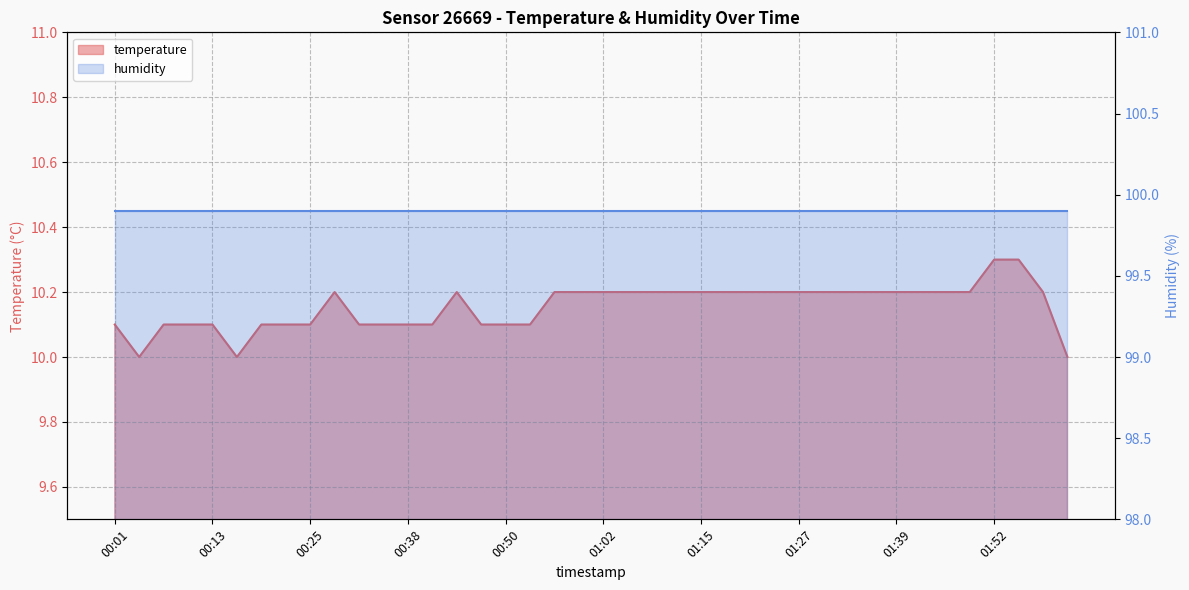

Which label corresponds to the smallest value in the chart?

00:04